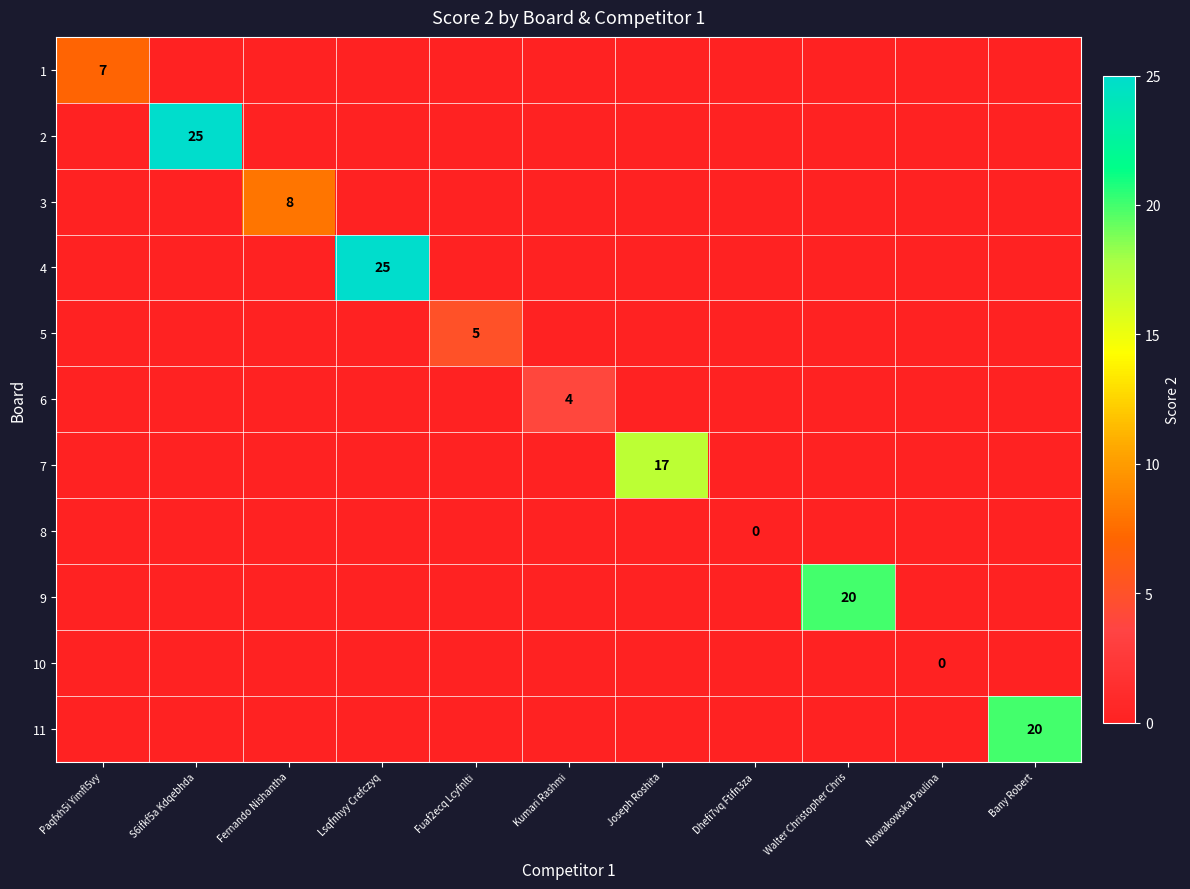

How many series are shown in this chart?

11